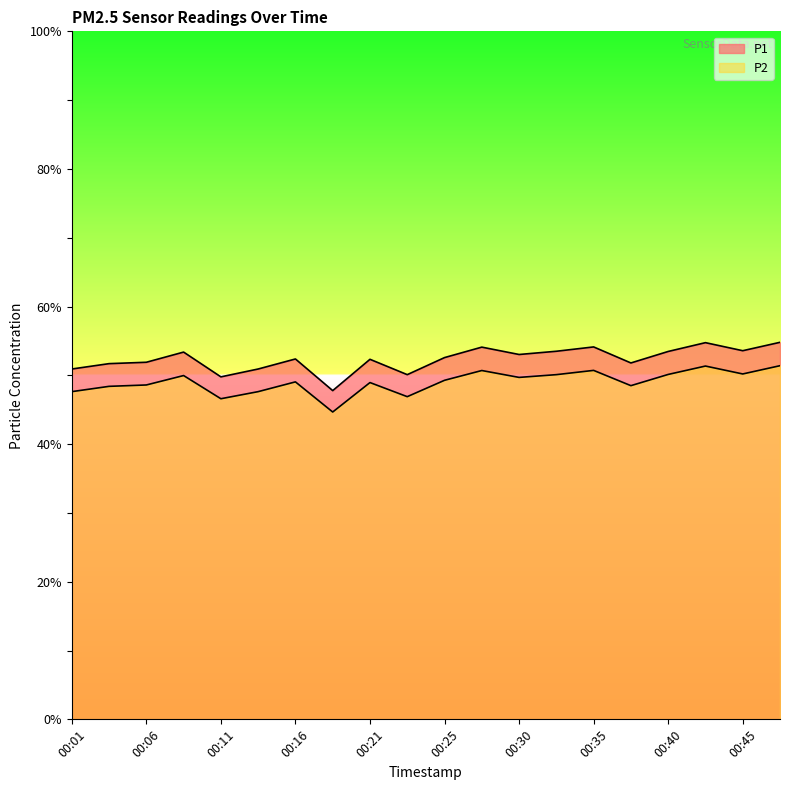

Which series changed the most between 00:06 and 00:18?

P1